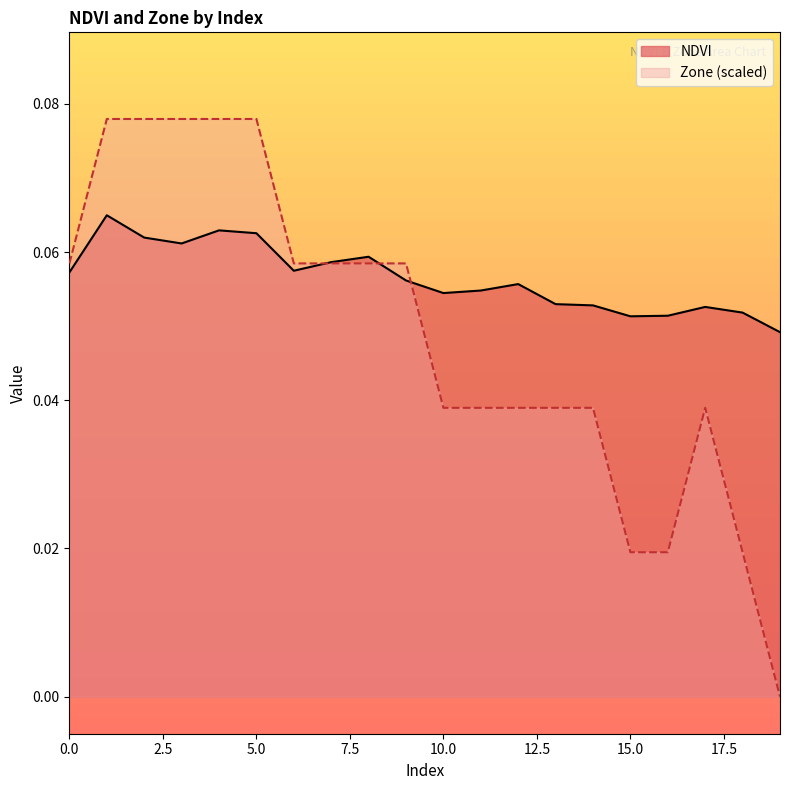

At which category is the sum across all series the highest?

1